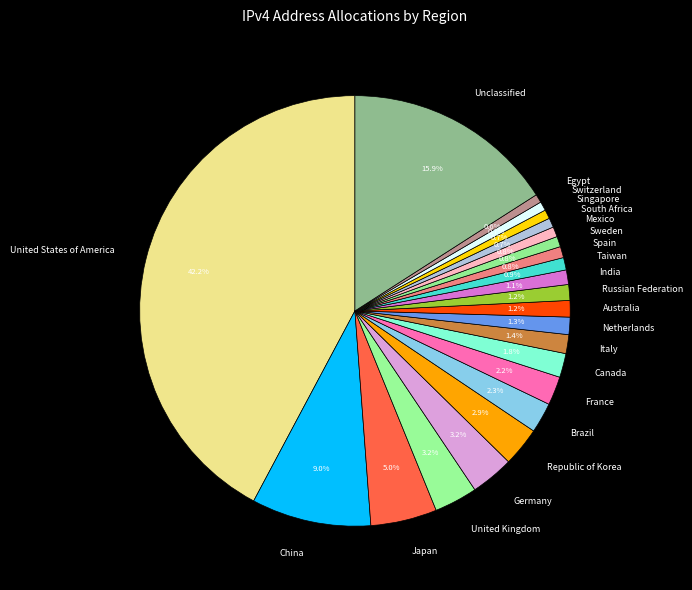

Count the number of slices in the pie.

23